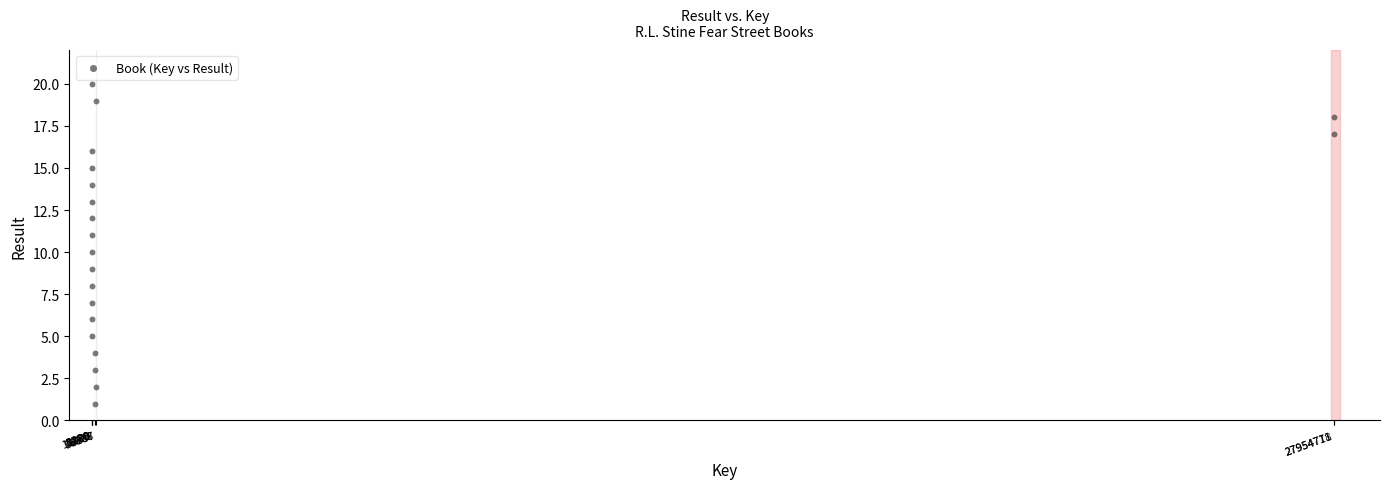

What is the range of X values (max minus min)?

27953392